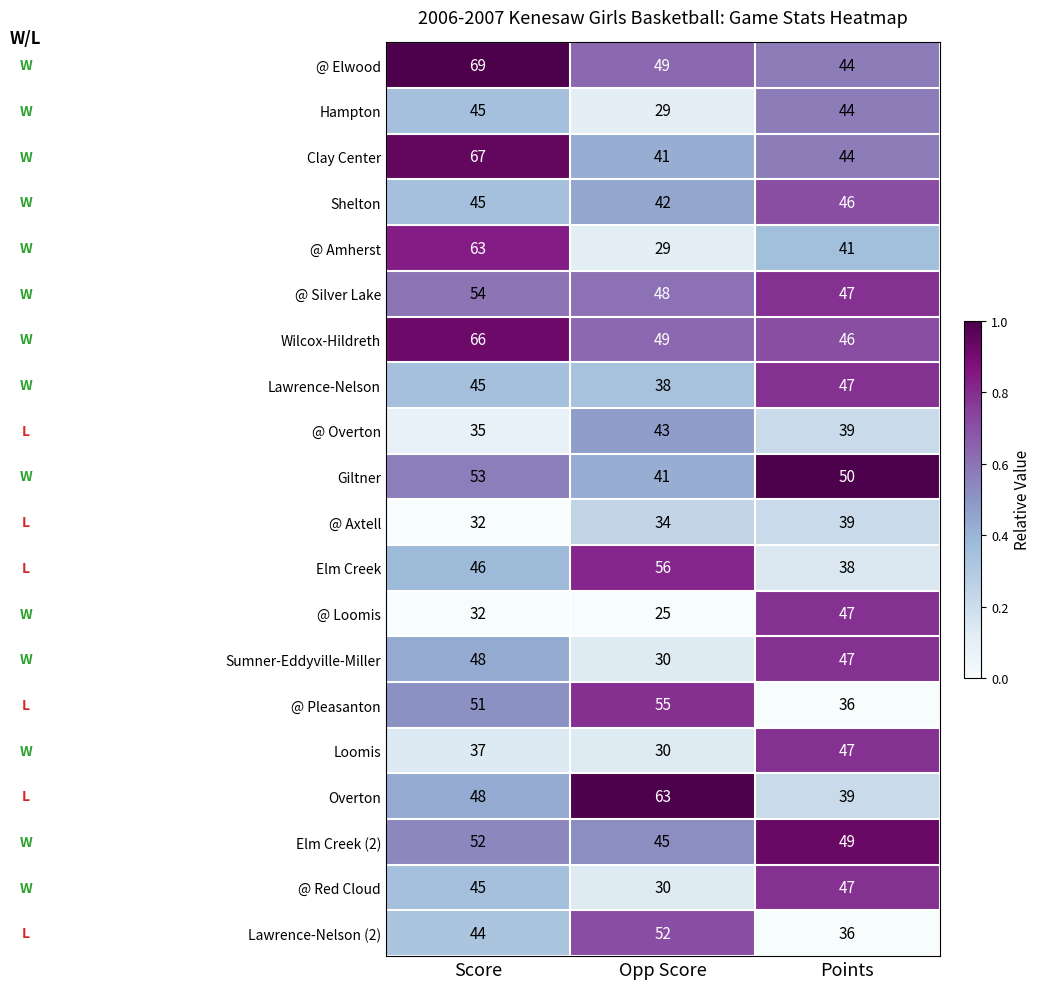

The Overton series shows 105 at Opp Score. True or false?

False